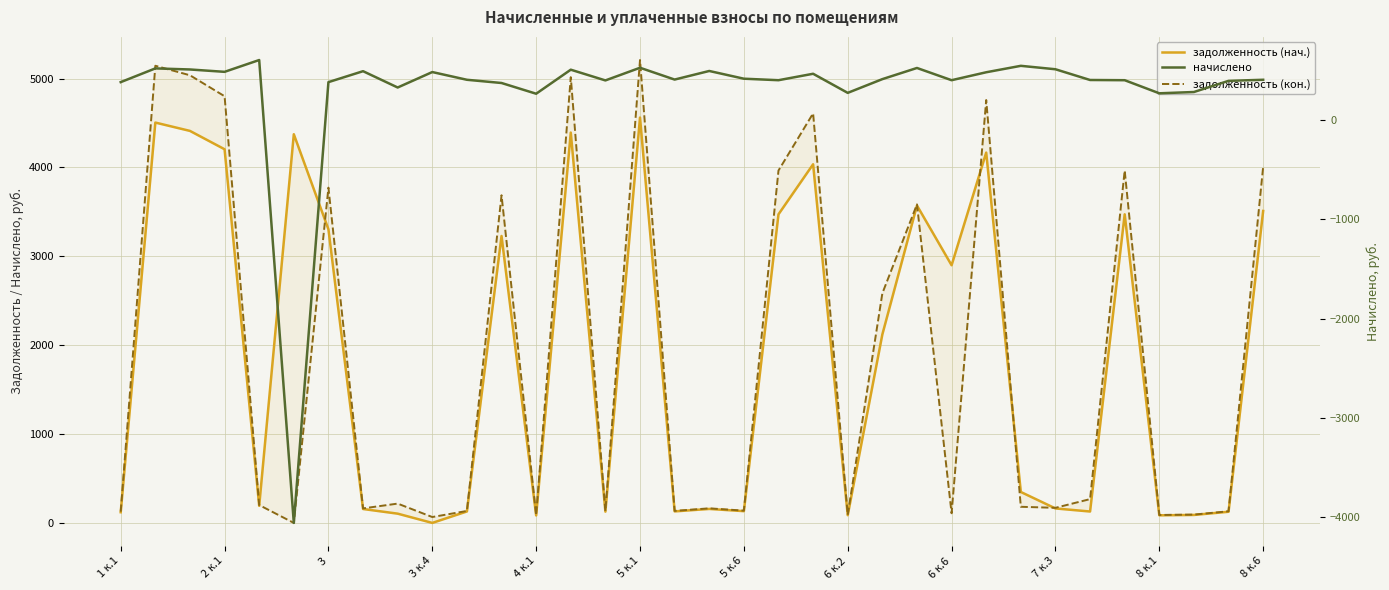

Is it true that задолженность (кон.) equals 93.6 at 31?

True